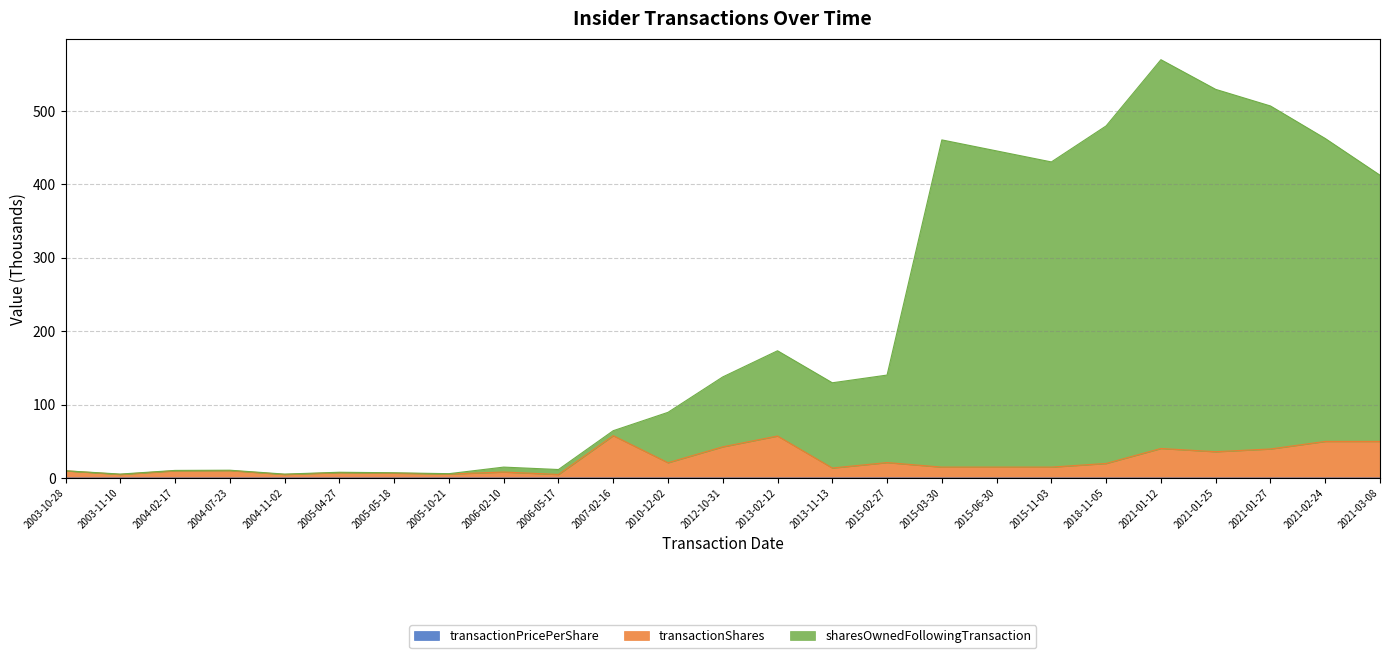

True or false: transactionPricePerShare and sharesOwnedFollowingTransaction intersect in this chart.

False